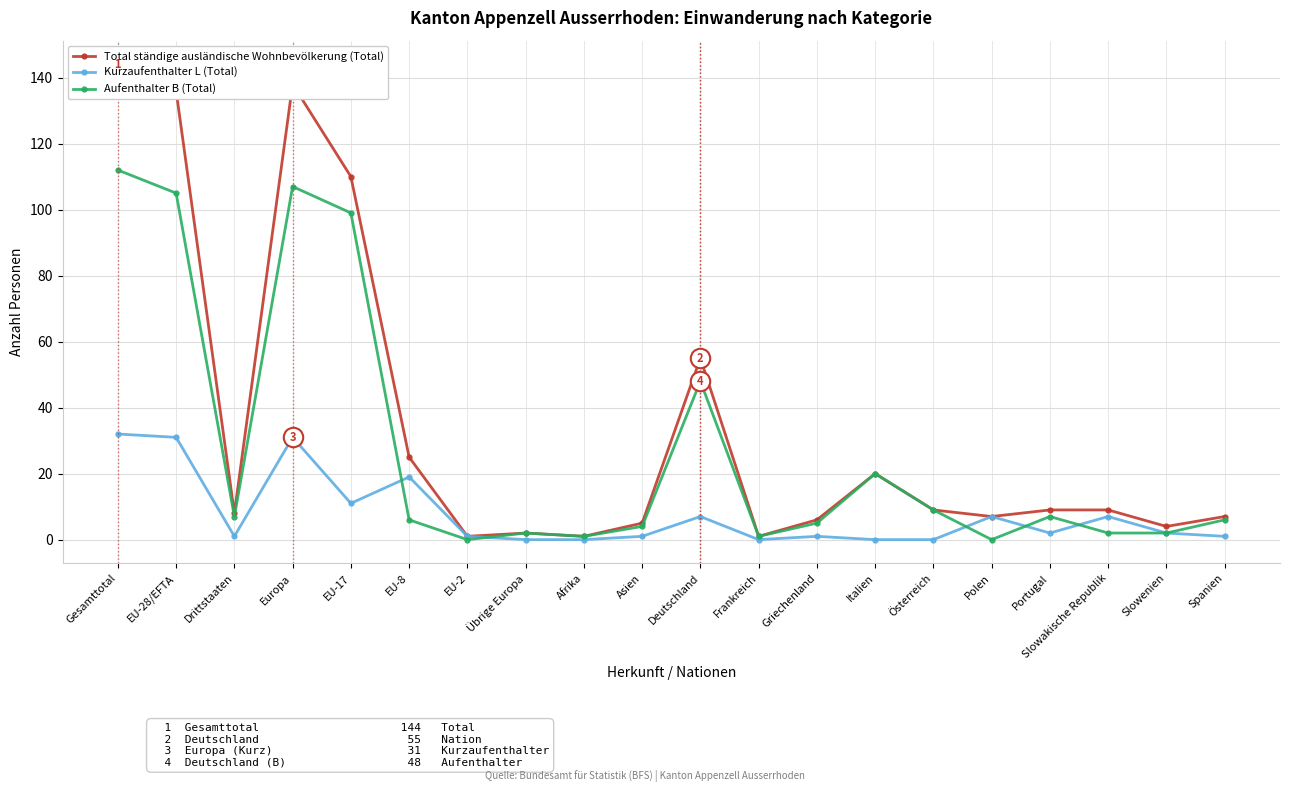

The value of Kurzaufenthalter L (Total) at Portugal is 2. True or false?

True